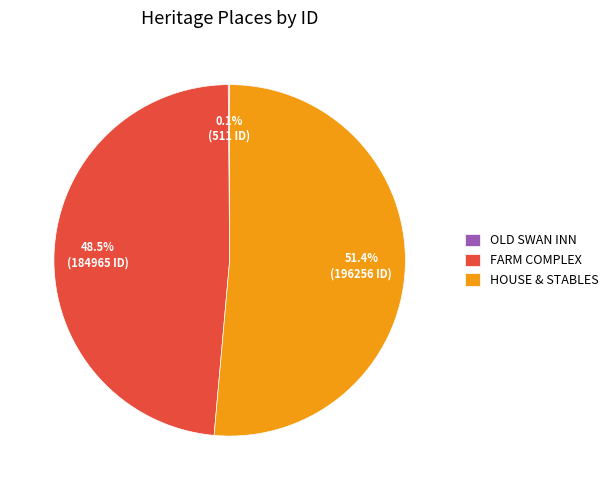

What portion of the pie excludes HOUSE & STABLES?

48.6%